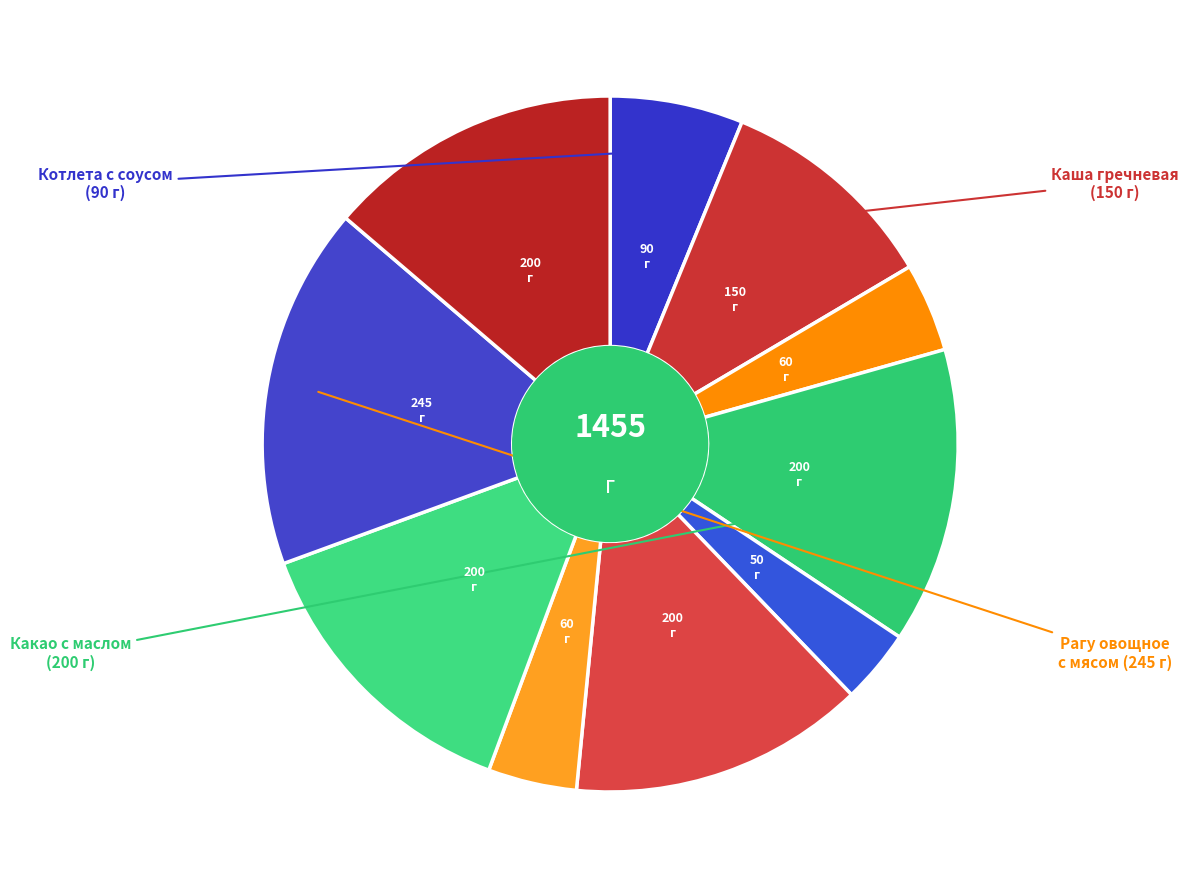

Which category has the biggest portion of the pie?

Рагу овощное с мясом